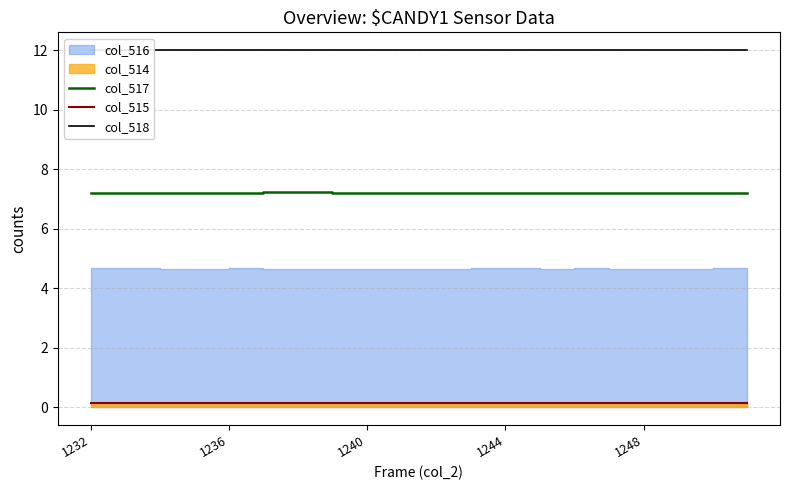

True or false: col_517 and col_515 cross at least once.

False